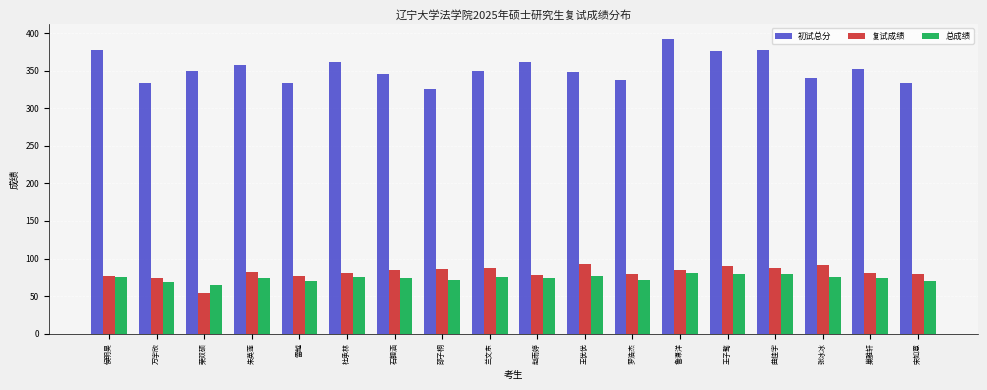

What is the difference between the 复试成绩 values at 赵雨婷 and 曲佳宇?

9.8